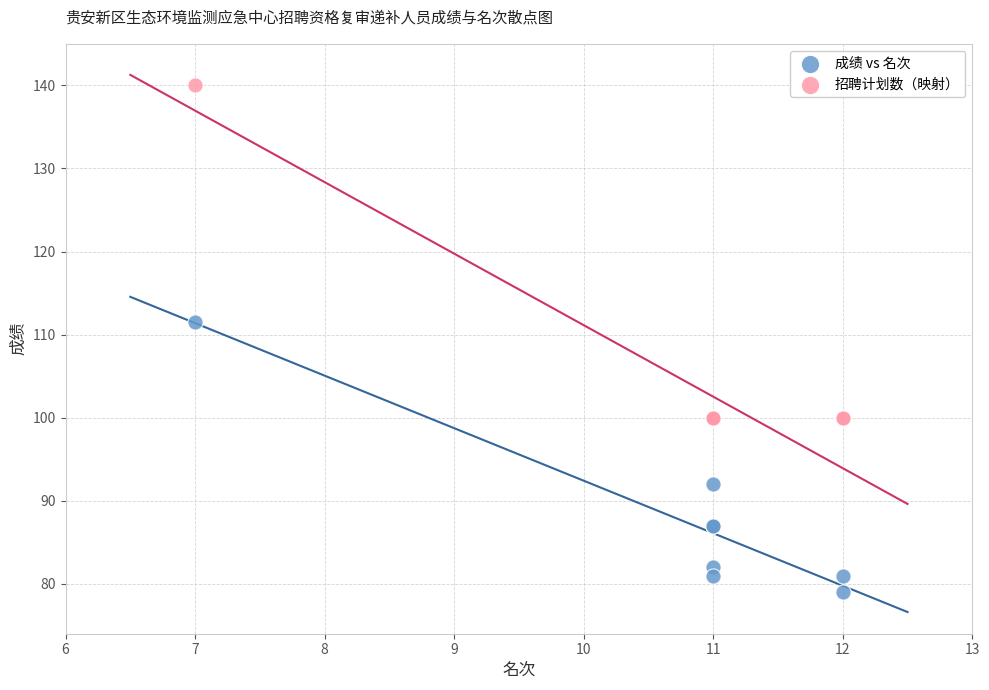

Which series contains the lowest Y value?

成绩 vs 名次